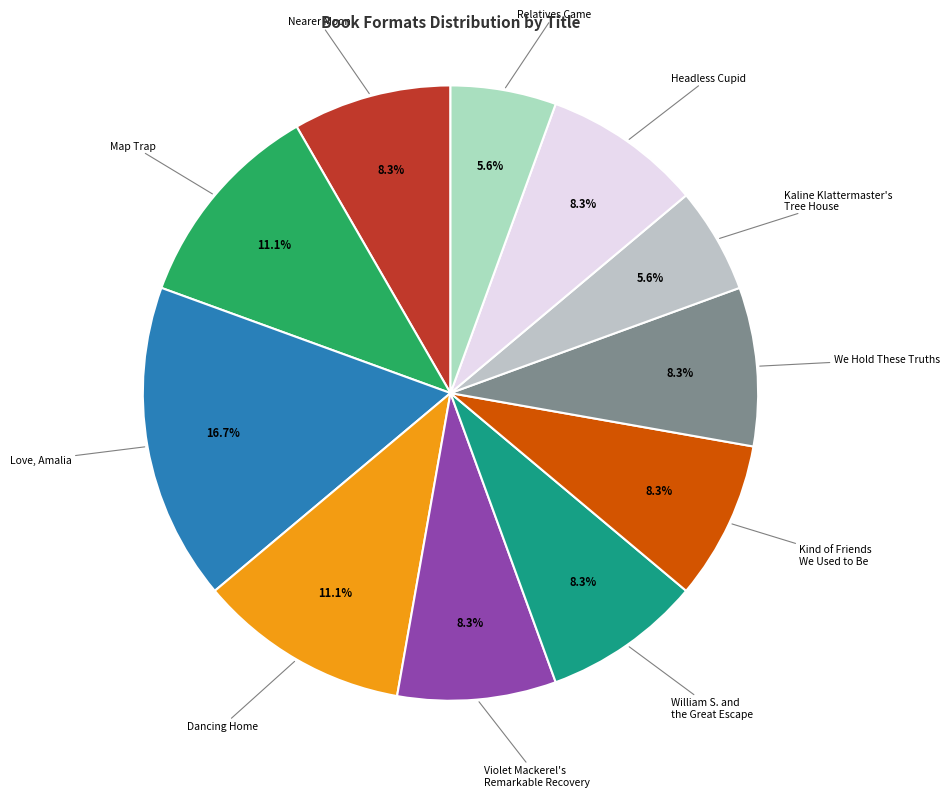

How many slices are in this pie chart?

11